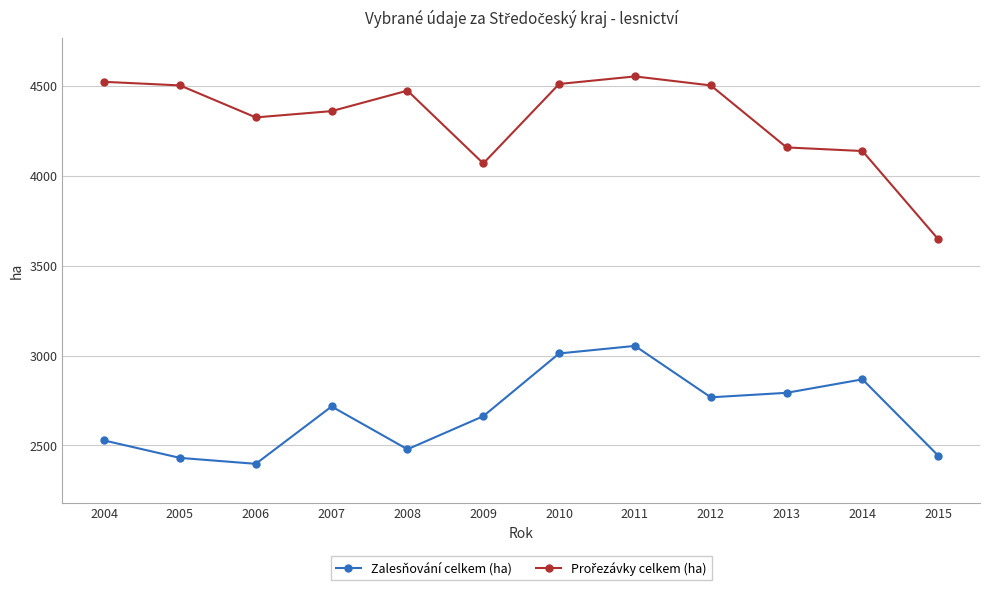

What is the difference between the highest and lowest values at 2005?

2072